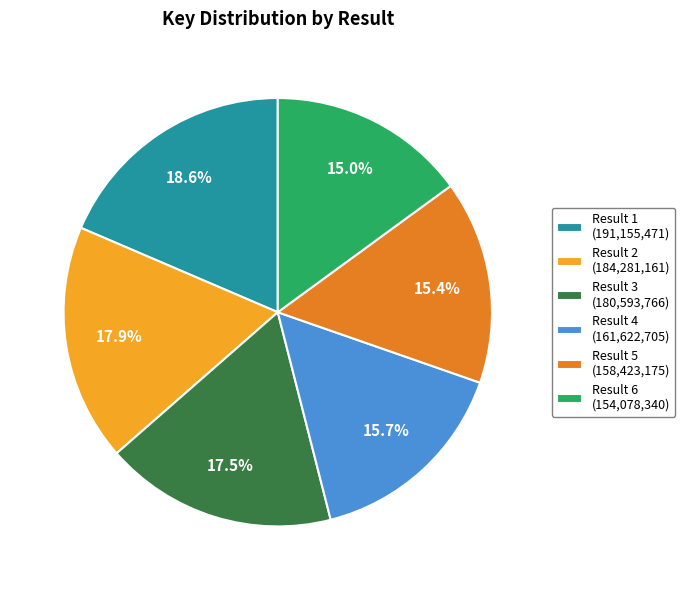

Is there any slice that represents more than half of the pie?

No